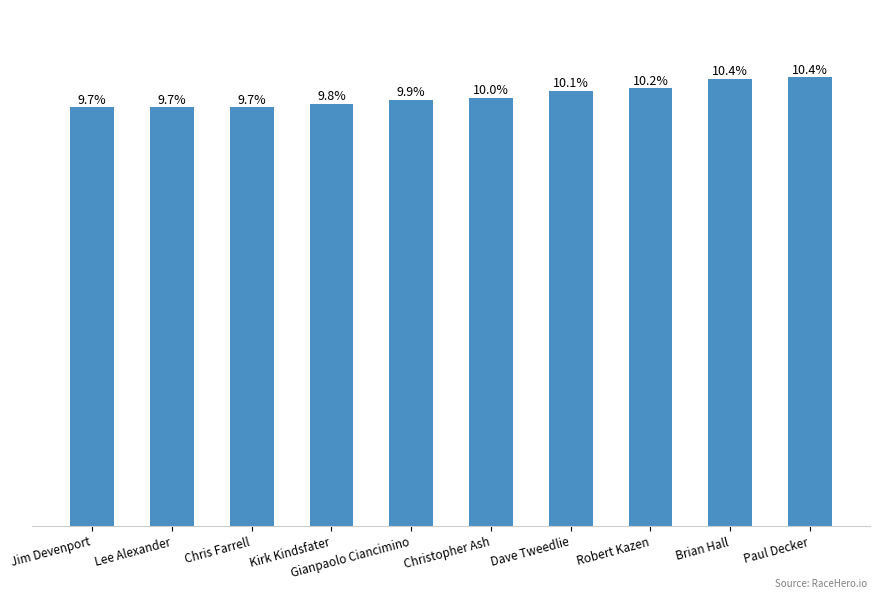

What value does the data have at Dave Tweedlie?

86.5